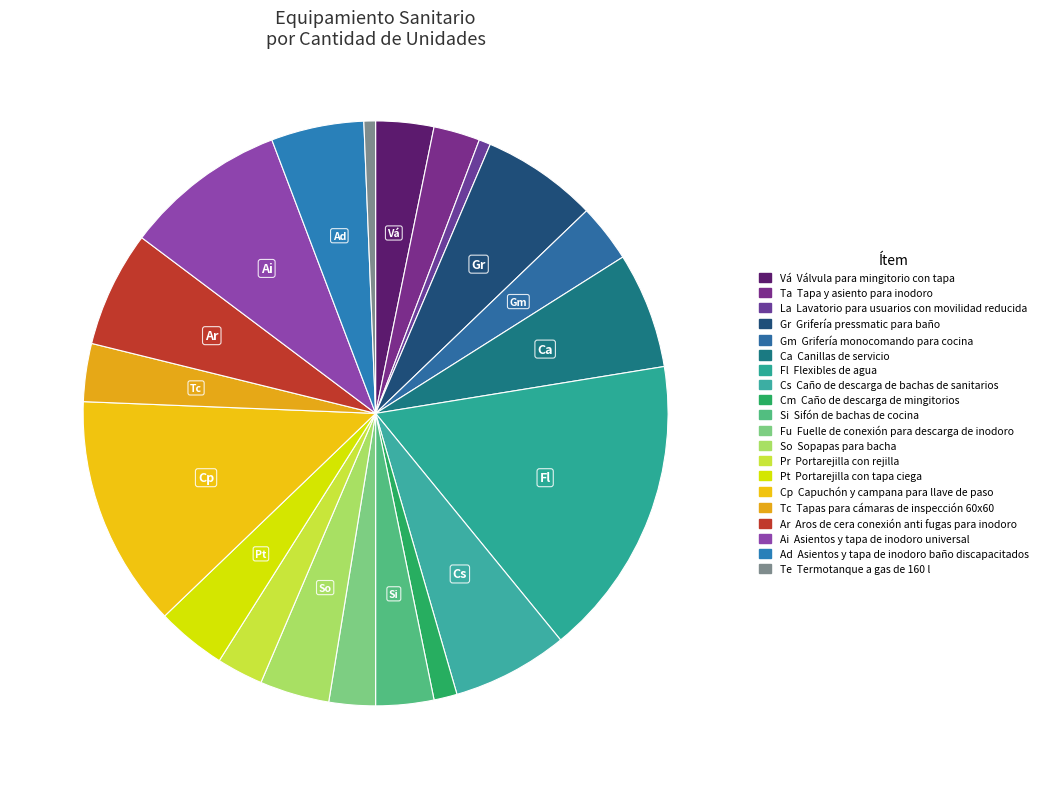

Count the number of slices in the pie.

20